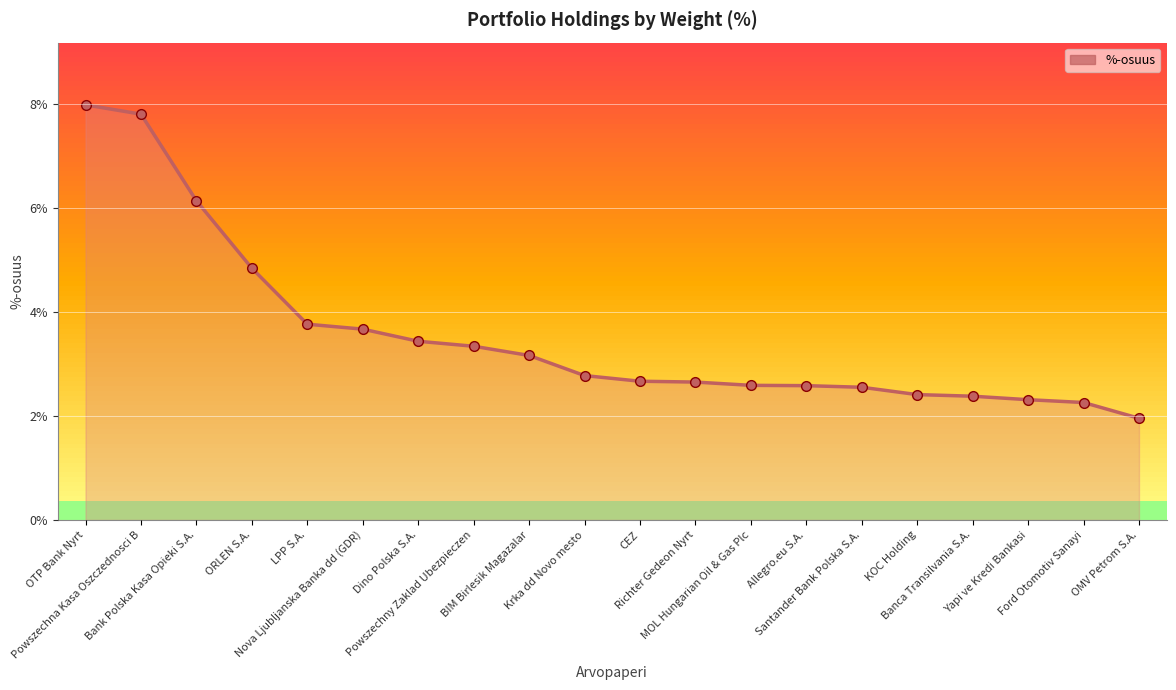

How many lines are shown in the chart?

1